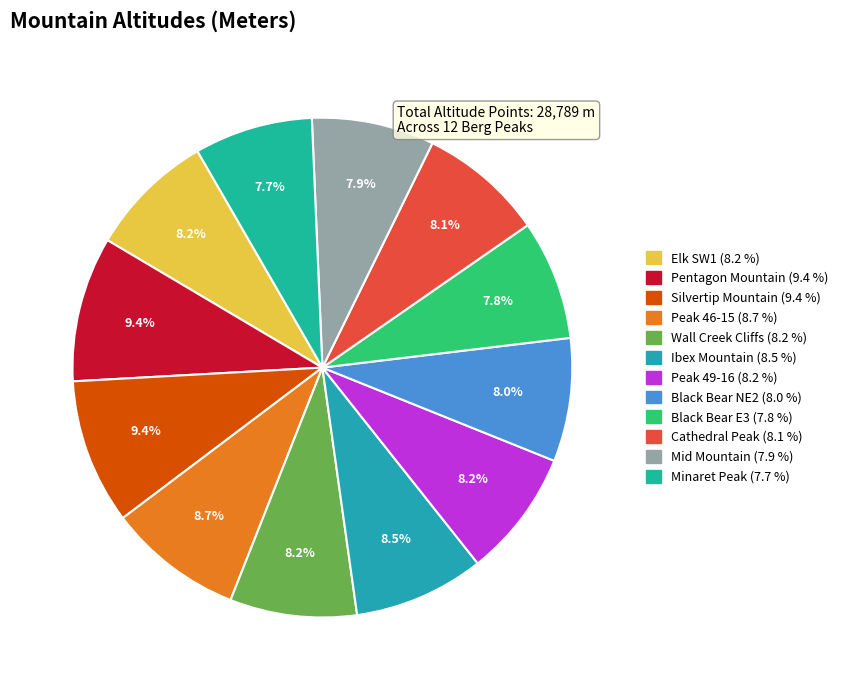

What percentage is the Silvertip Mountain slice, to the nearest percent?

9%